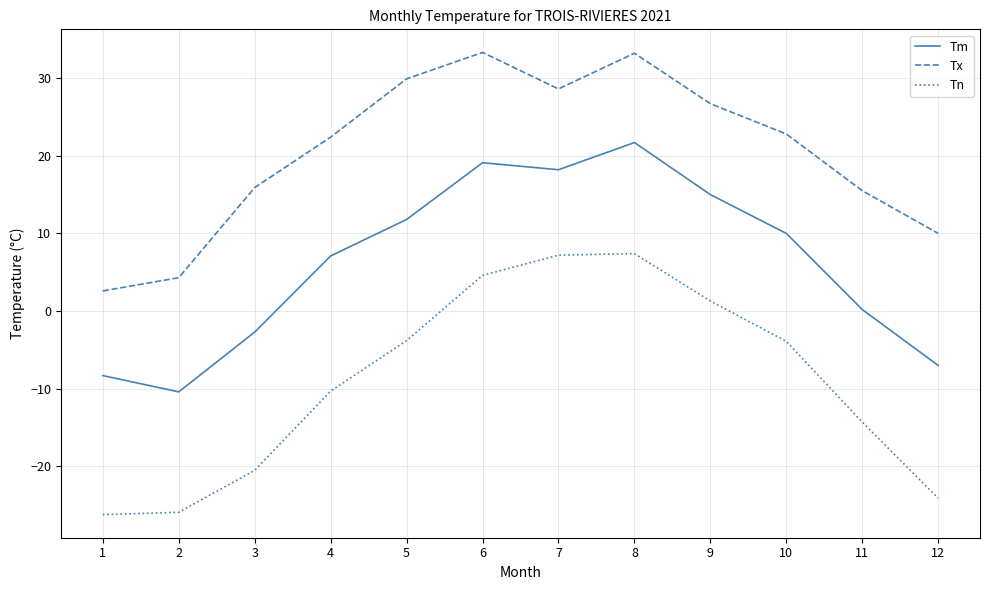

What is the lowest value of the Tx series?

2.6